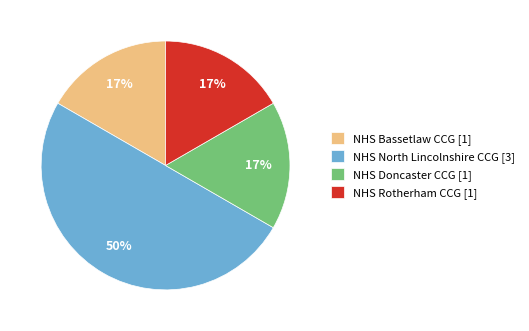

To the nearest percent, what is the difference between the largest and smallest slice percentages?

33%